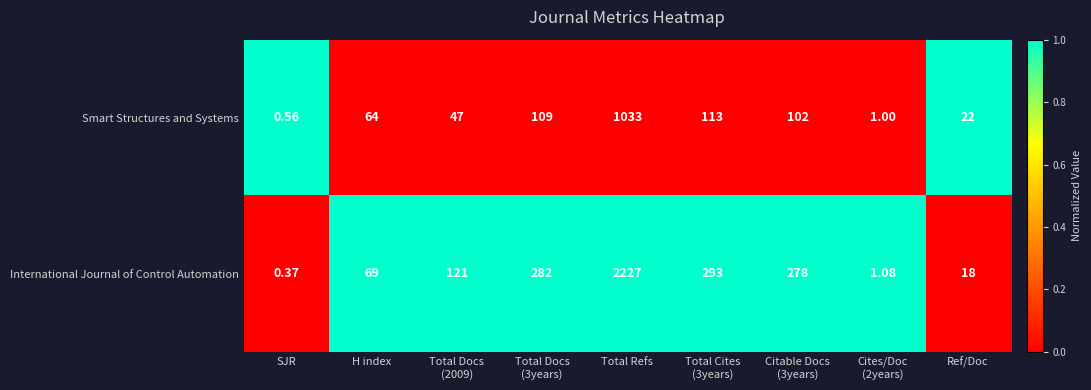

Rank the series by their maximum value, from highest to lowest.

International Journal of Control Automation, Smart Structures and Systems